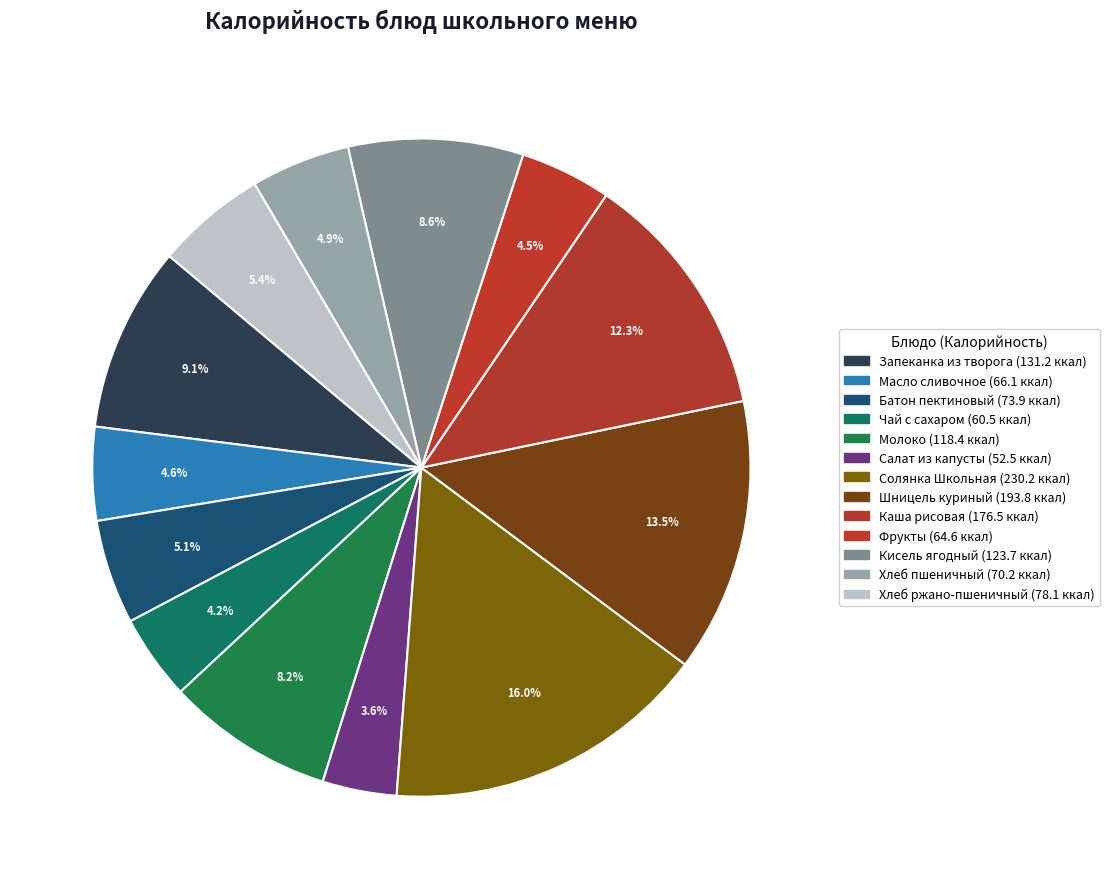

Is it true that Шницель куриный is 1% of the pie?

False